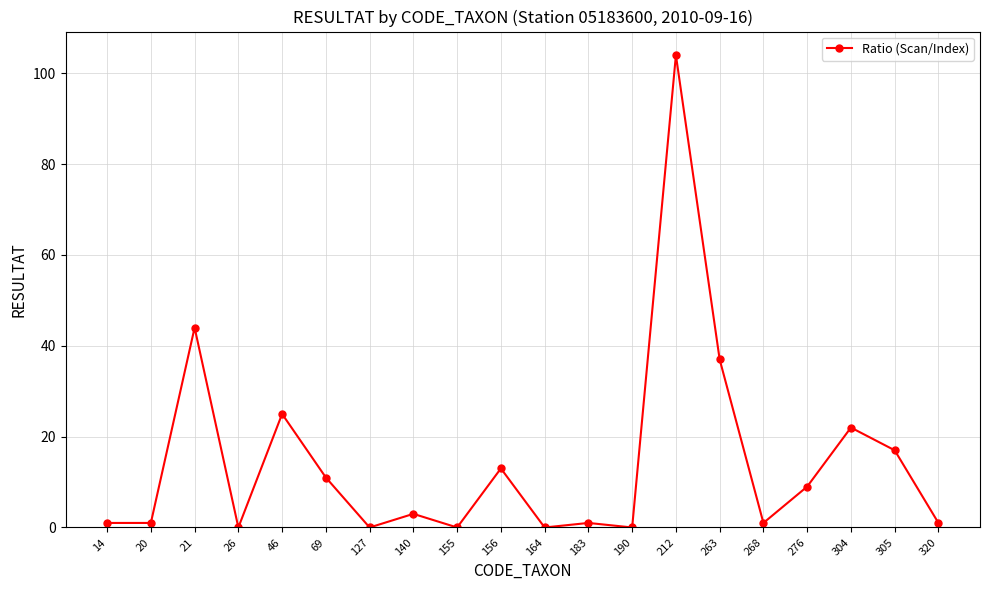

How many values are below 3?

10